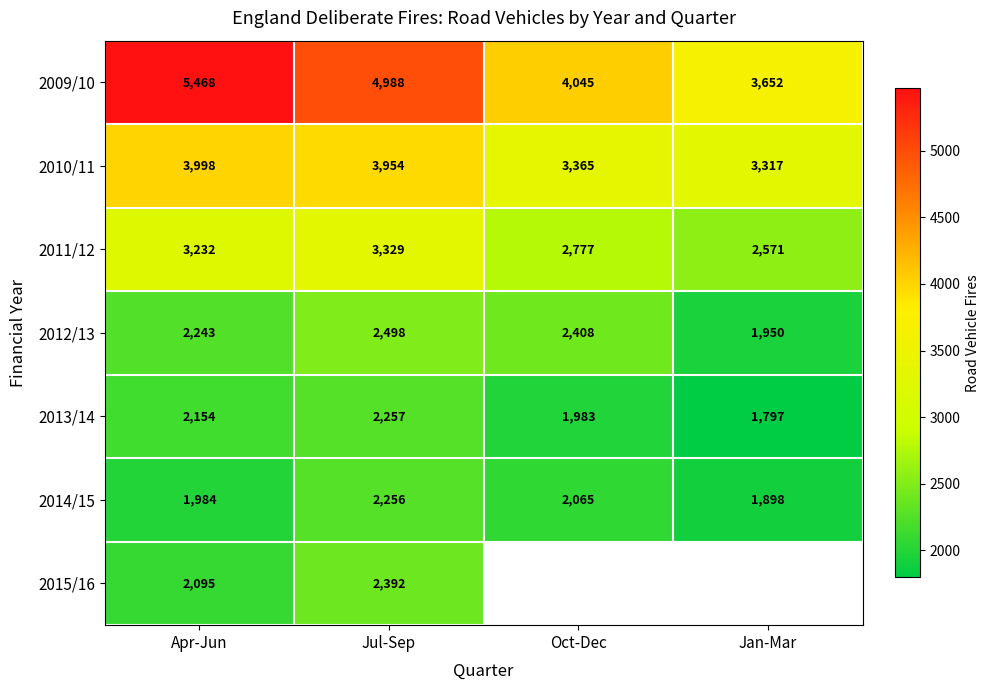

Rank the categories by 2012/13 value from highest to lowest.

Jul-Sep, Oct-Dec, Apr-Jun, Jan-Mar